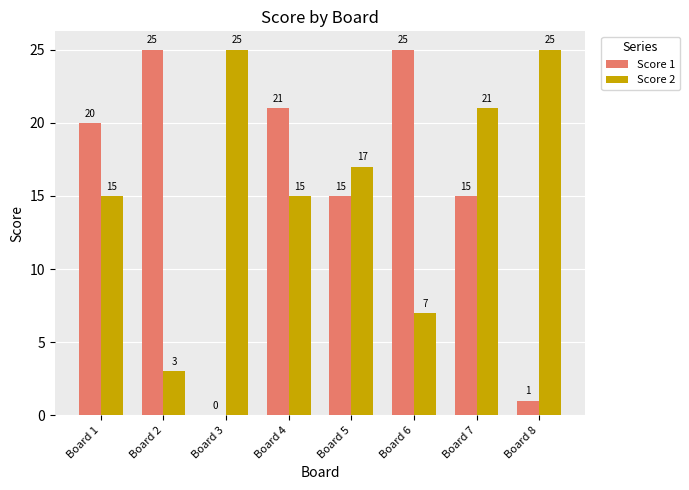

Which series has the widest spread of values?

Score 1